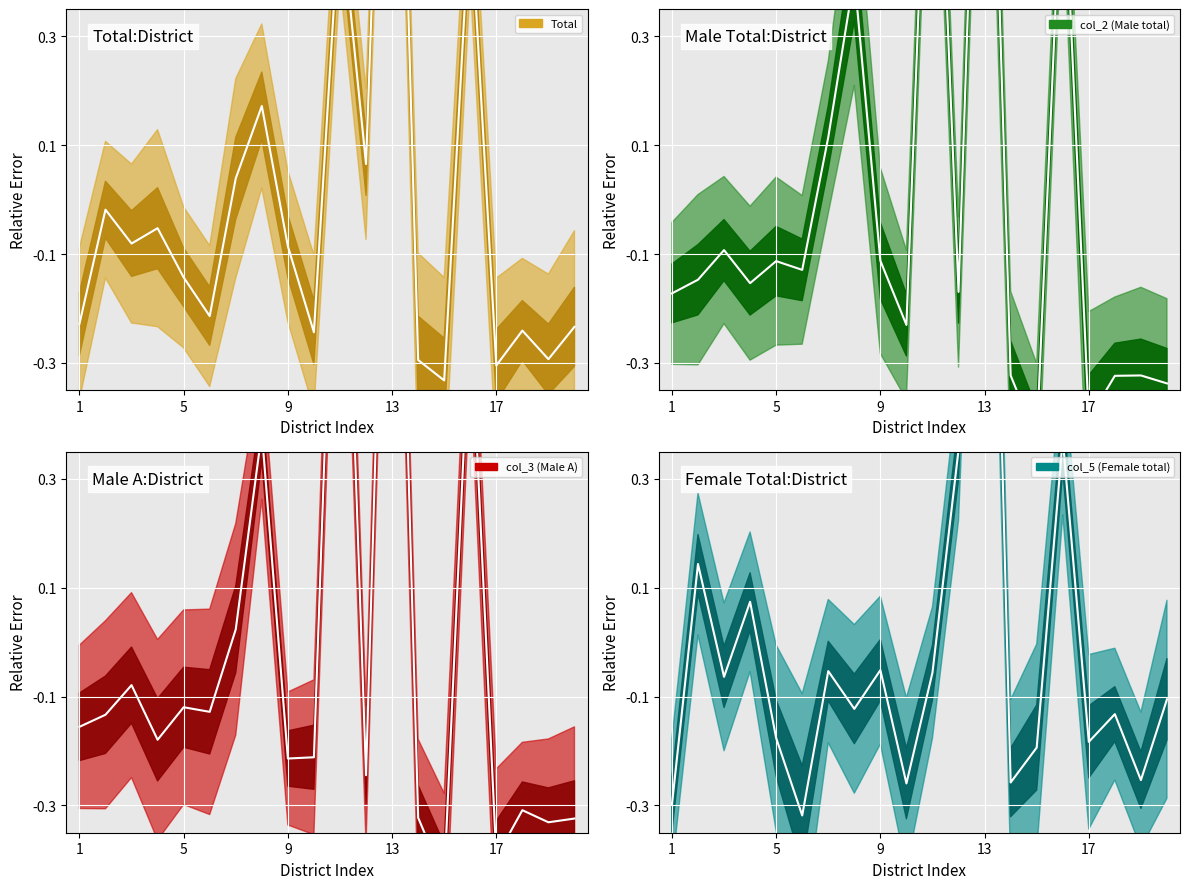

Rank the series by their maximum value, from highest to lowest.

col_5 (Female total), Total, col_3 (Male A), col_2 (Male total)